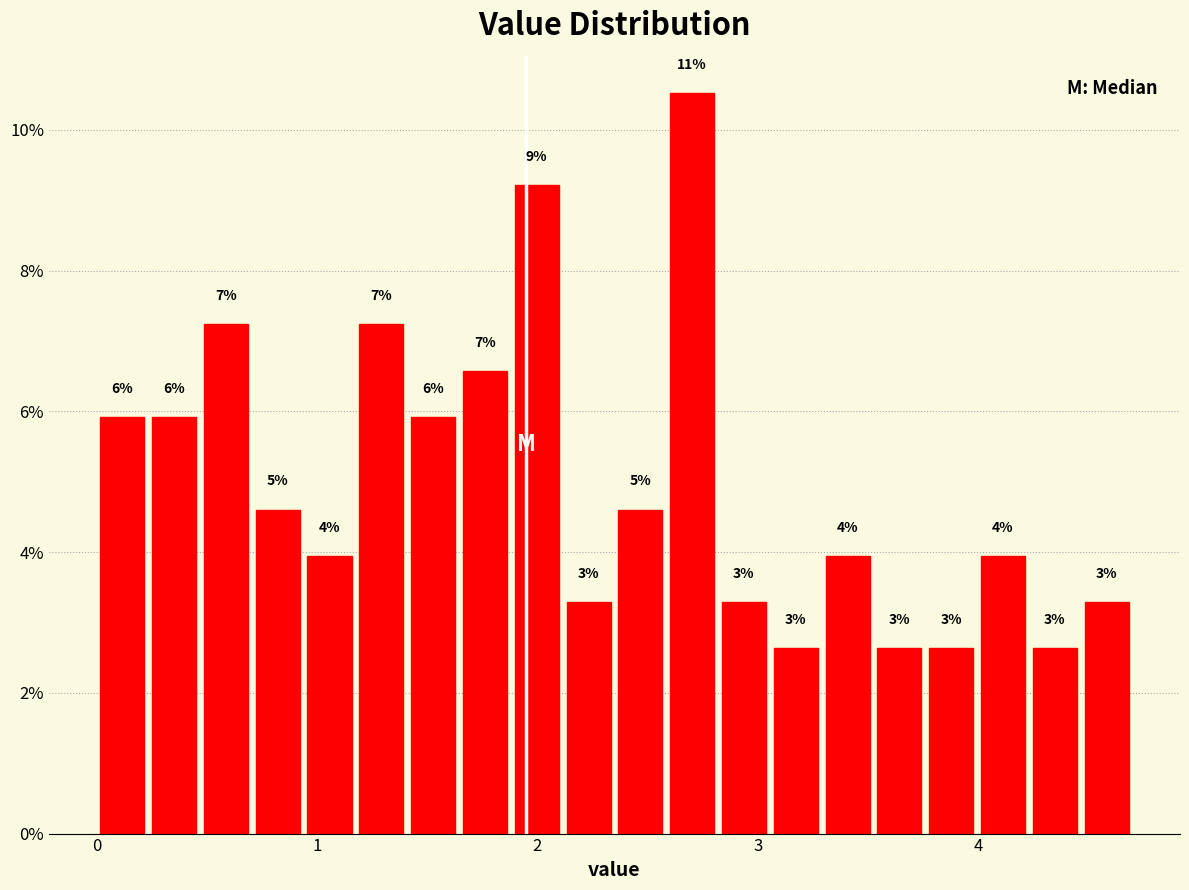

Around what value on the x-axis is the tallest bar? Give the approximate position of its centre, as read against the axis.

2.7